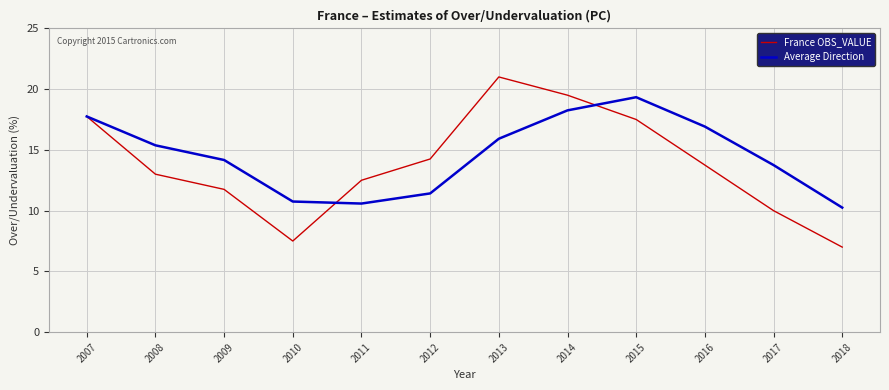

Which series changed the most between 2008 and 2018?

France OBS_VALUE